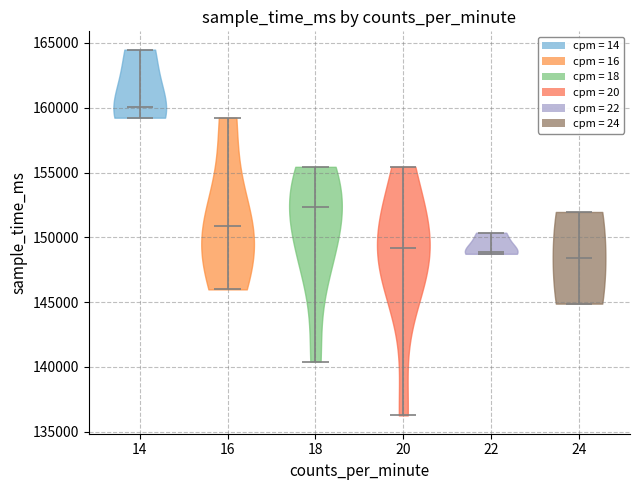

Reading left to right, read every violin against the y-axis: where its median line is, and the lowest and highest points it reaches. The values are not printed on the chart, so give them approximately, as read against the axis.

14: median line 160000, lowest point 159000, highest point 164500
16: median line 151000, lowest point 146000, highest point 159000
18: median line 152500, lowest point 140500, highest point 155500
20: median line 149000, lowest point 136500, highest point 155500
22: median line 149000, lowest point 148500, highest point 150500
24: median line 148500, lowest point 145000, highest point 152000